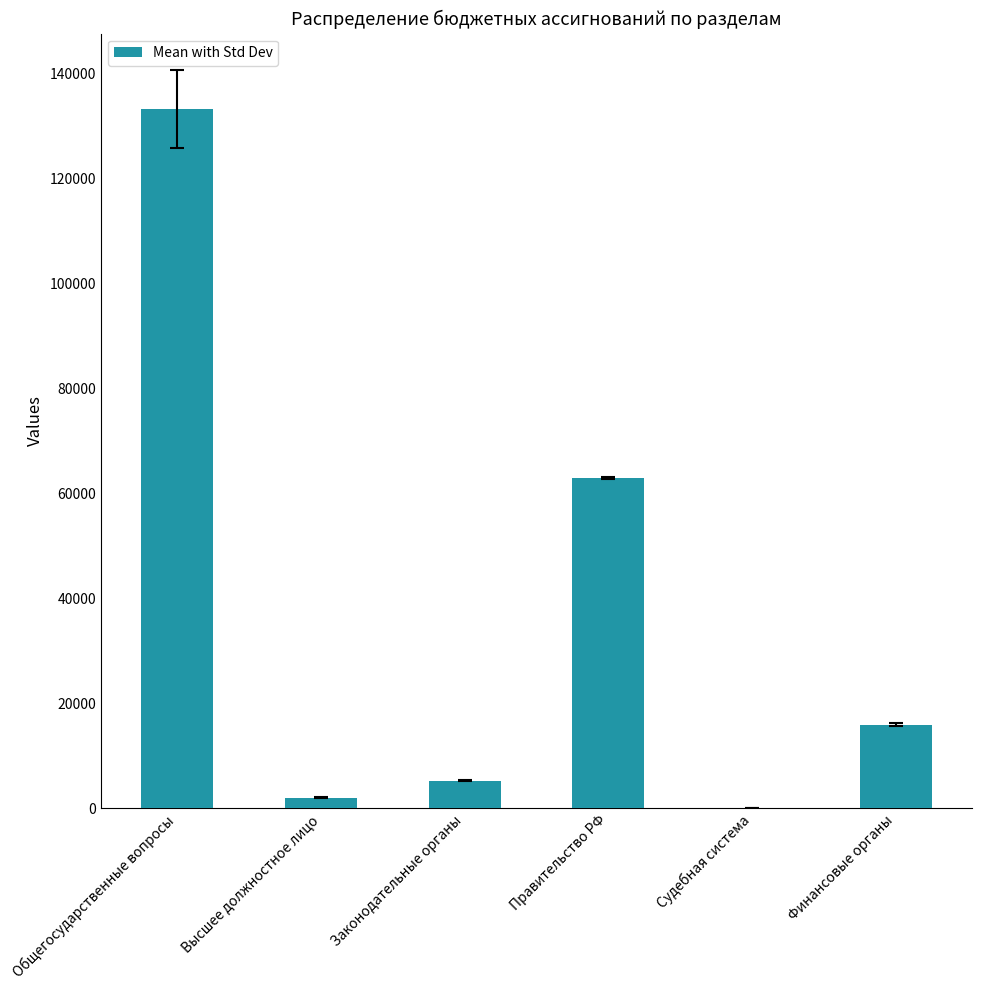

The value at Финансовые органы is 15943.0. True or false?

True